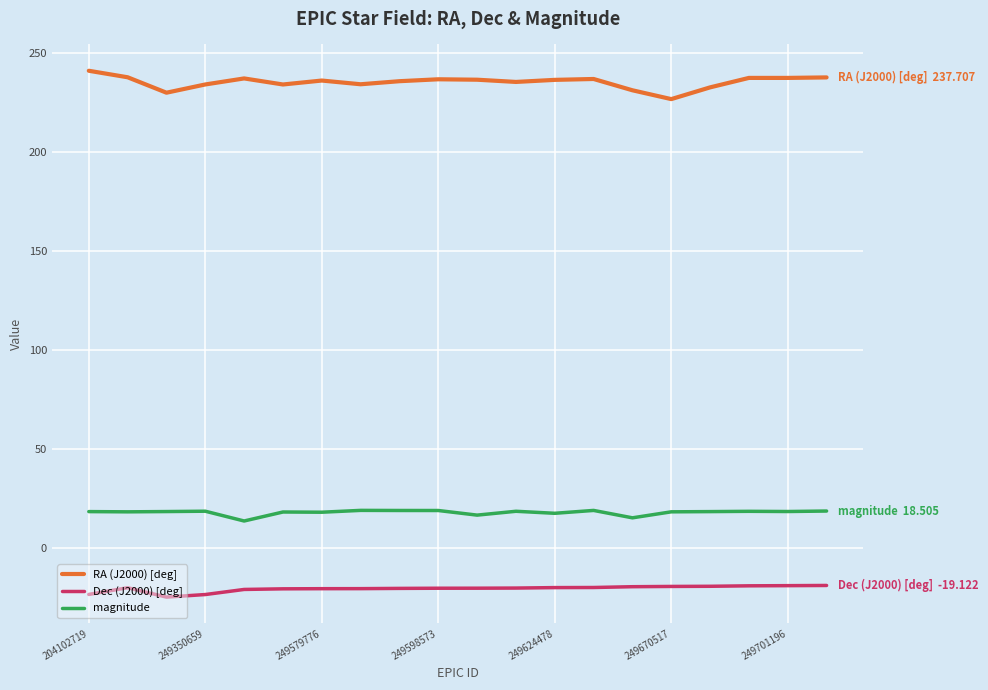

True or false: magnitude and Dec (J2000) [deg] intersect in this chart.

False